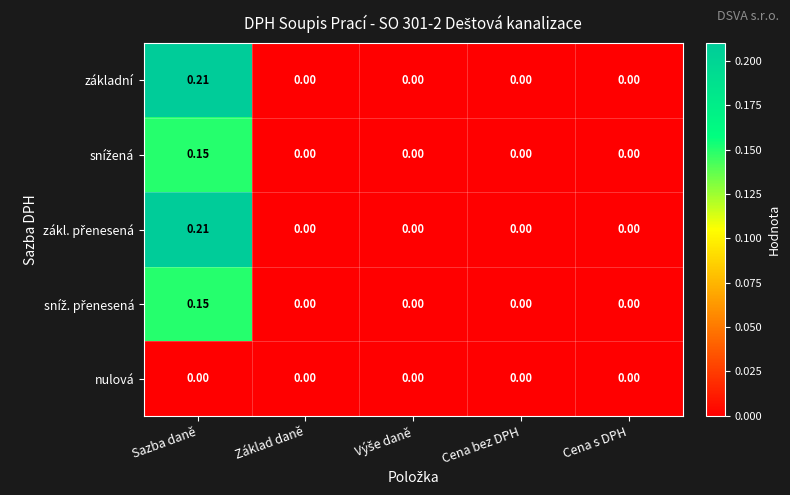

At which category is the sum across all series the highest?

Sazba daně